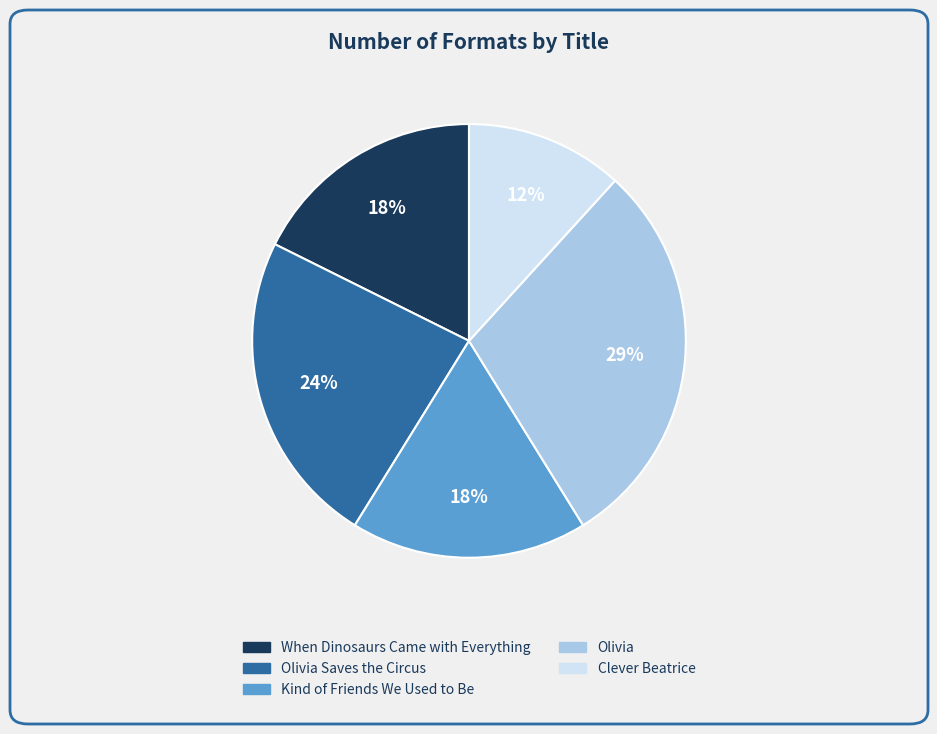

Is there a majority slice in this chart?

No